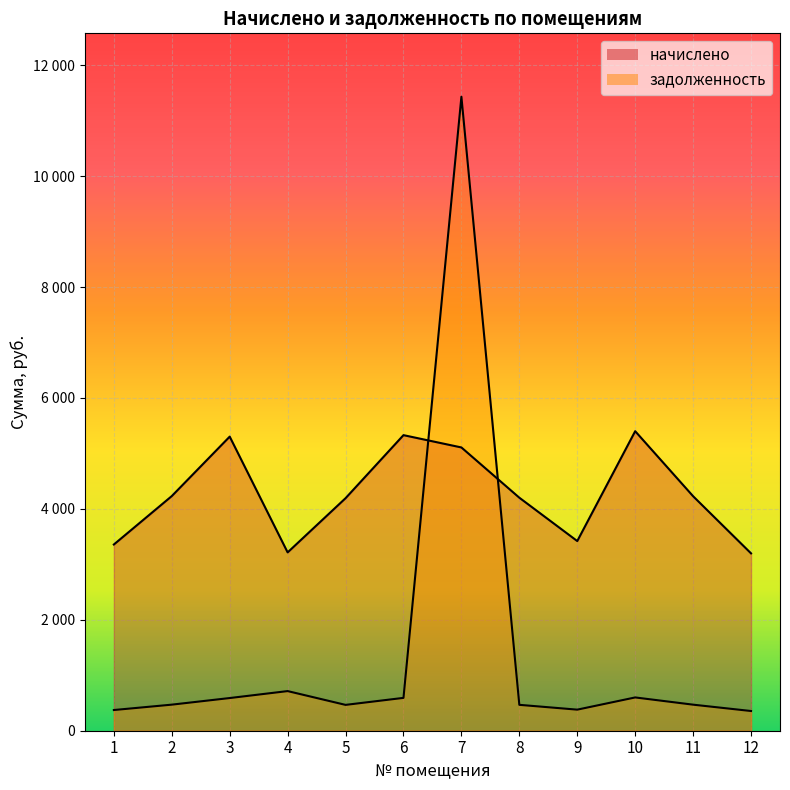

How many values in the задолженность series are below 470?

6